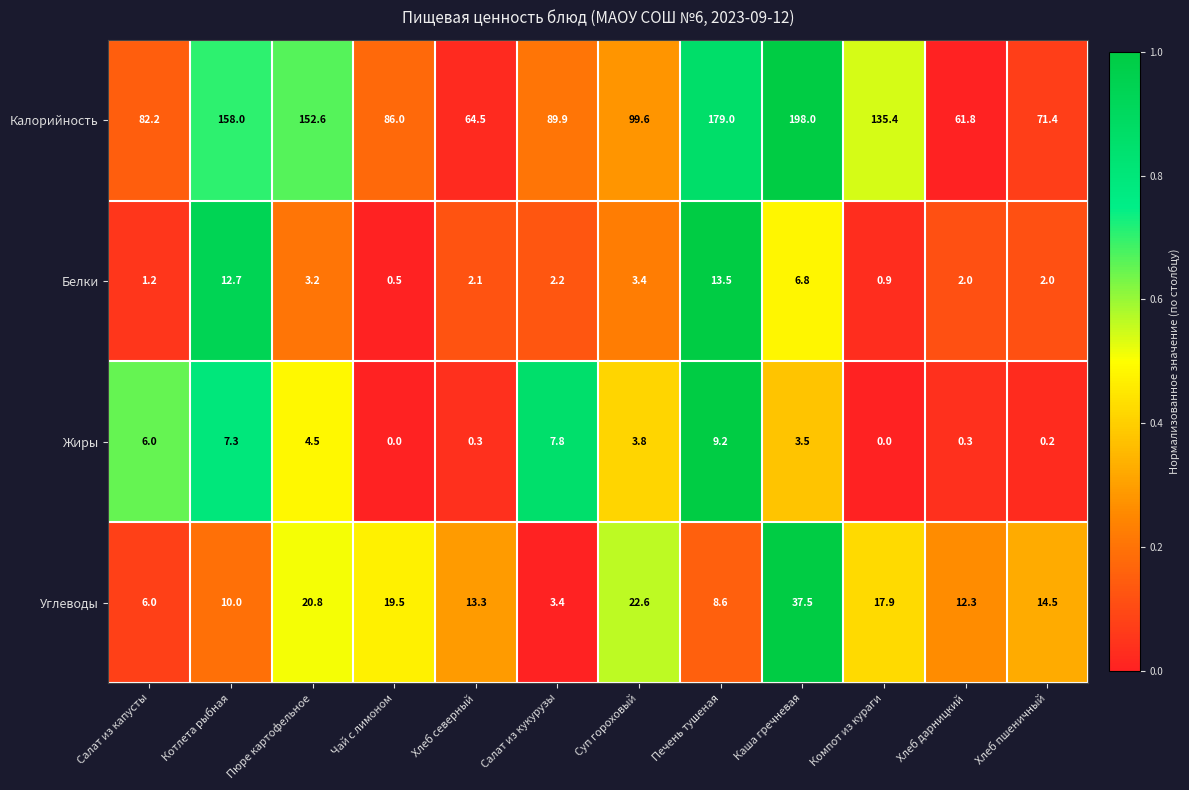

What is the sum of the Углеводы values at Суп гороховый and Пюре картофельное?

43.4